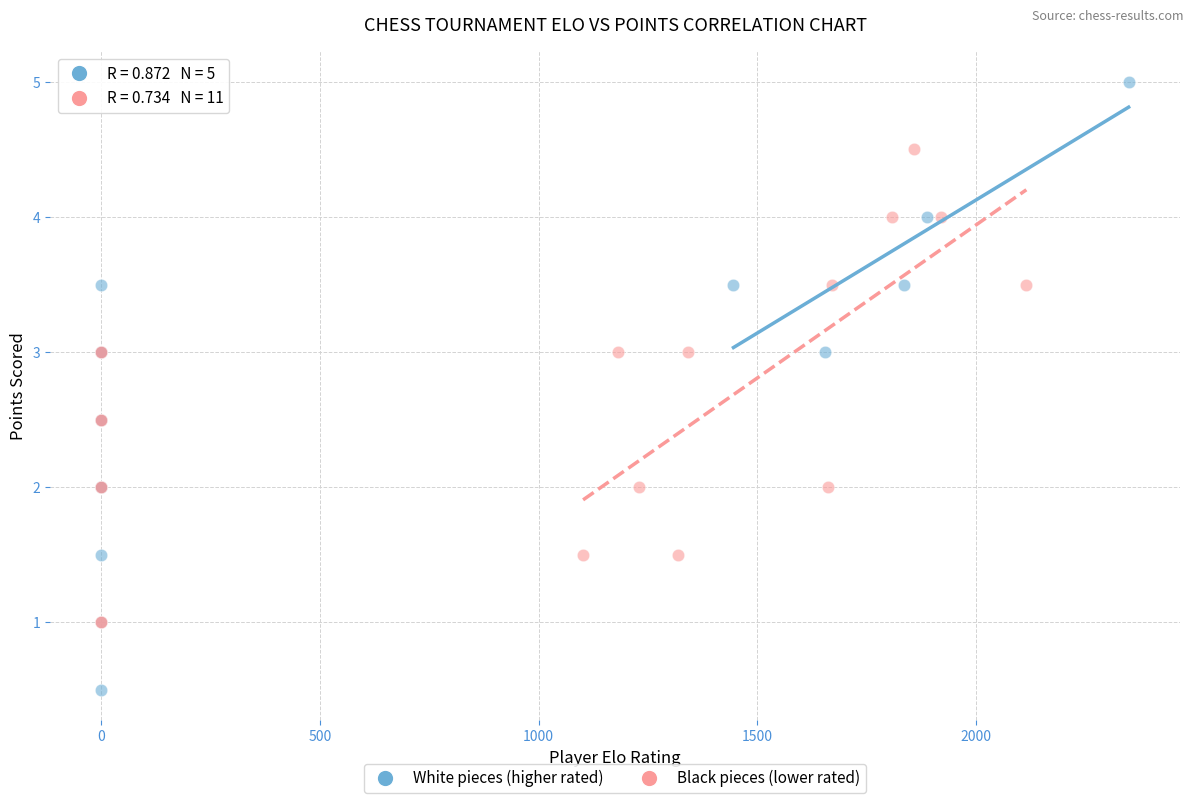

Which series contains the highest Y value?

White pieces (higher rated)